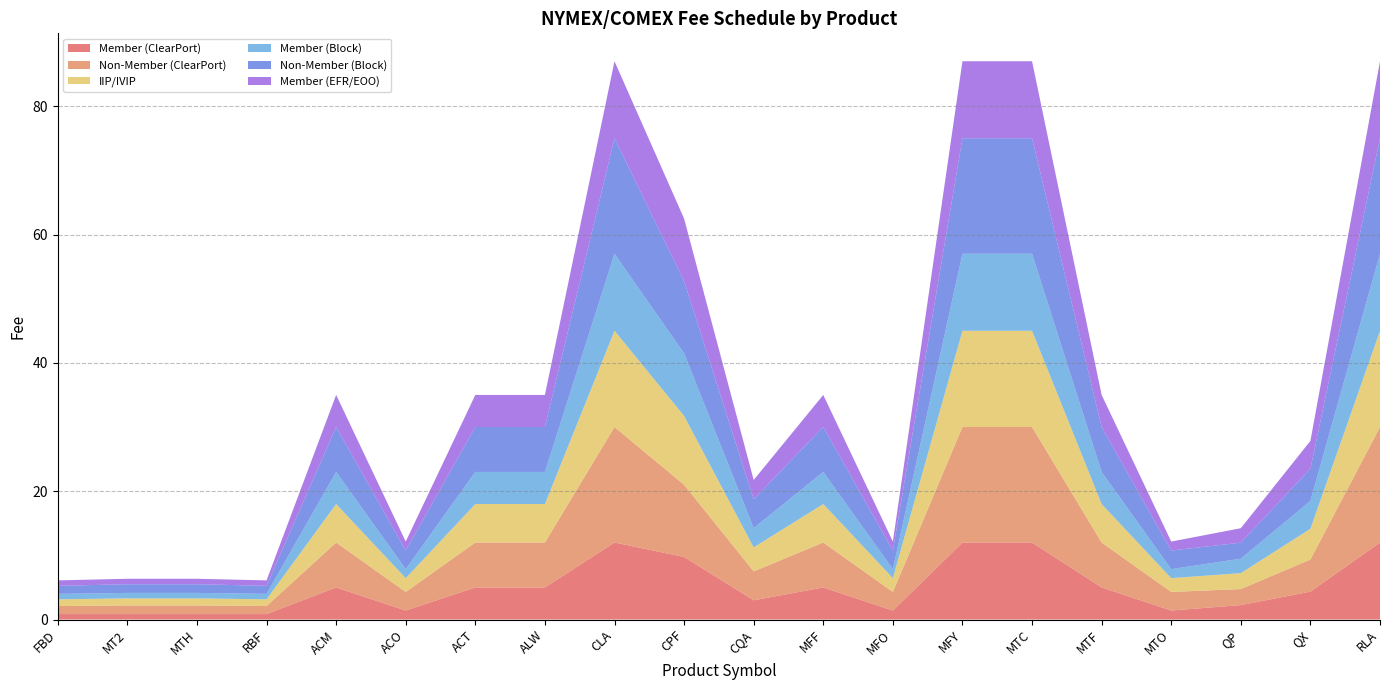

Reading right to left, what are all the values shown in this chart?

Member (ClearPort): 12.0	4.3	2.2	1.4	5.0	12.0	12.0	1.4	5.0	3.0	9.8	12.0	5.0	5.0	1.4	5.0	0.8	0.8	0.8	0.8
Non-Member (ClearPort): 18.0	5.0	2.5	2.9	7.0	18.0	18.0	2.9	7.0	4.5	11.2	18.0	7.0	7.0	2.9	7.0	1.2	1.4	1.4	1.2
IIP/IVIP: 15.0	4.8	2.5	2.1	6.0	15.0	15.0	2.1	6.0	3.8	10.7	15.0	6.0	6.0	2.1	6.0	1.1	1.1	1.1	1.1
Member (Block): 12.0	4.3	2.2	1.4	5.0	12.0	12.0	1.4	5.0	3.0	9.8	12.0	5.0	5.0	1.4	5.0	0.8	0.8	0.8	0.8
Non-Member (Block): 18.0	5.0	2.5	2.9	7.0	18.0	18.0	2.9	7.0	4.5	11.2	18.0	7.0	7.0	2.9	7.0	1.2	1.4	1.4	1.2
Member (EFR/EOO): 12.0	4.3	2.2	1.4	5.0	12.0	12.0	1.4	5.0	3.0	9.8	12.0	5.0	5.0	1.4	5.0	0.8	0.8	0.8	0.8